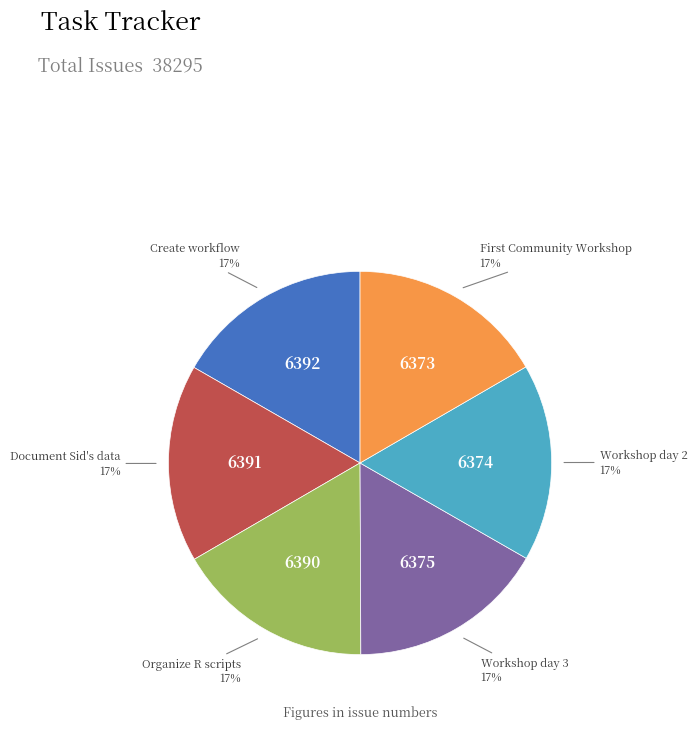

Is there any slice that represents more than half of the pie?

No